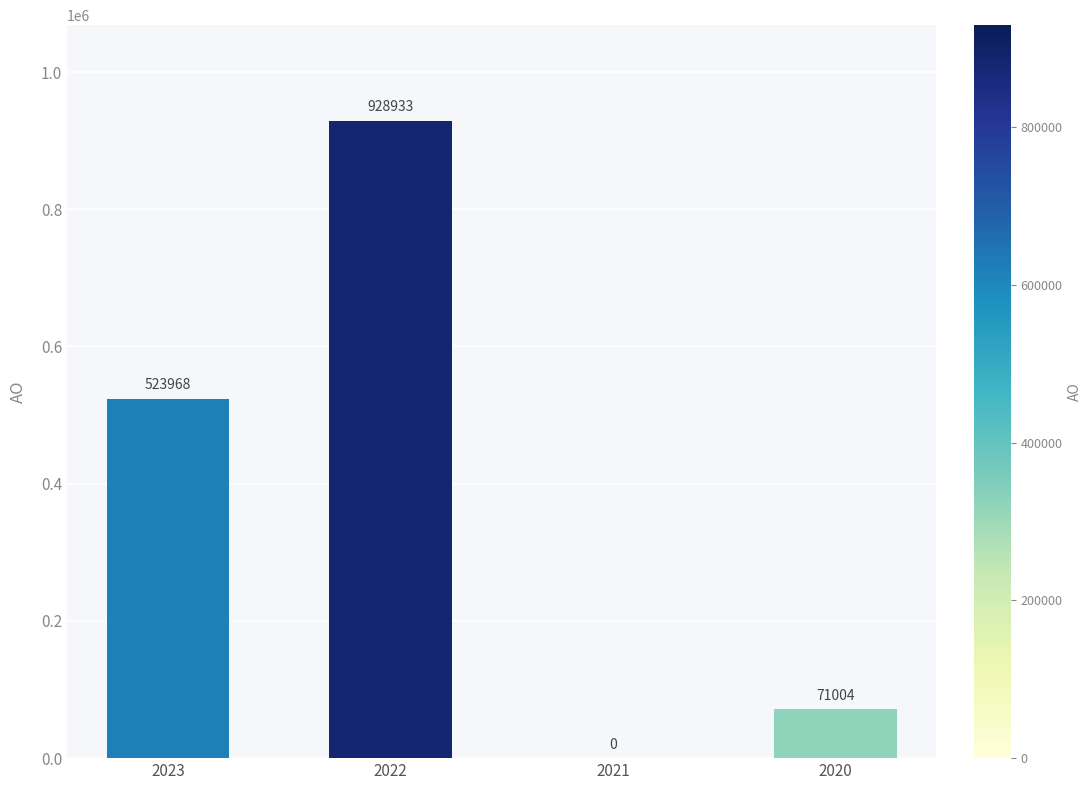

Is it true that the value at 2020 is 71004?

True